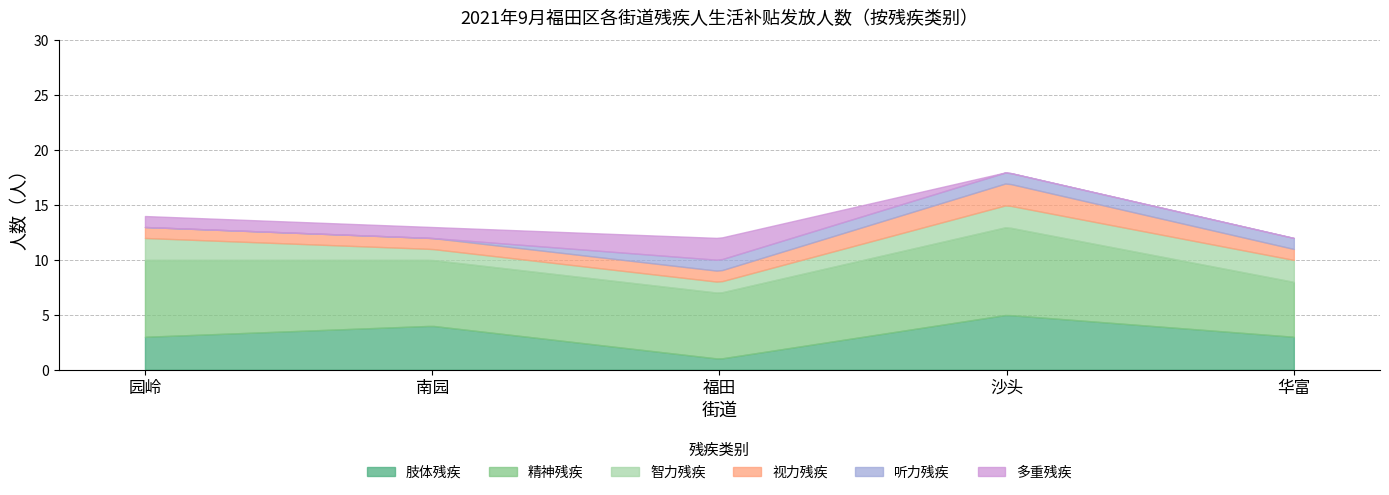

What is the maximum value for 肢体残疾?

5.0